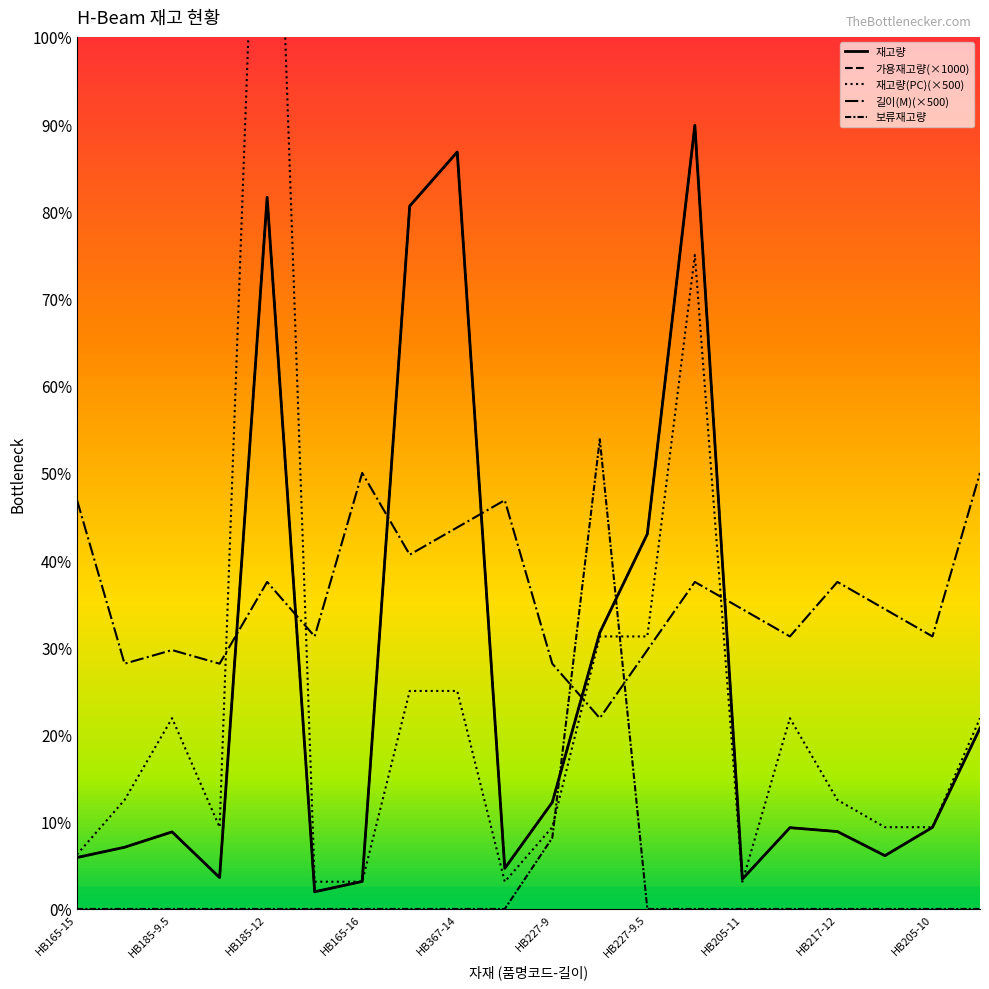

Which category has the highest value in the 가용재고량 series?

HB205-12